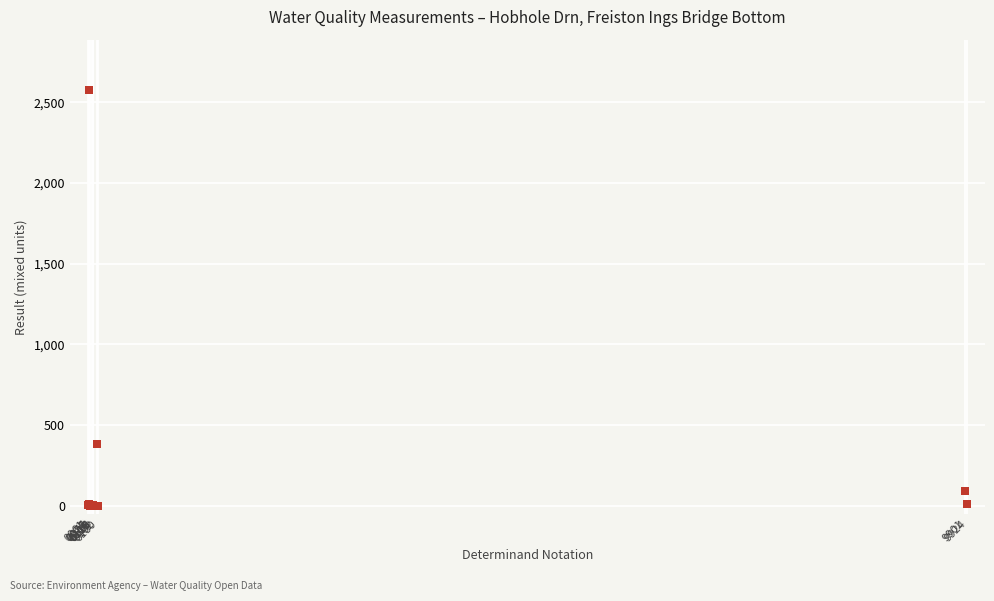

What Y value in the scatter plot is closest to 1289?

380.0